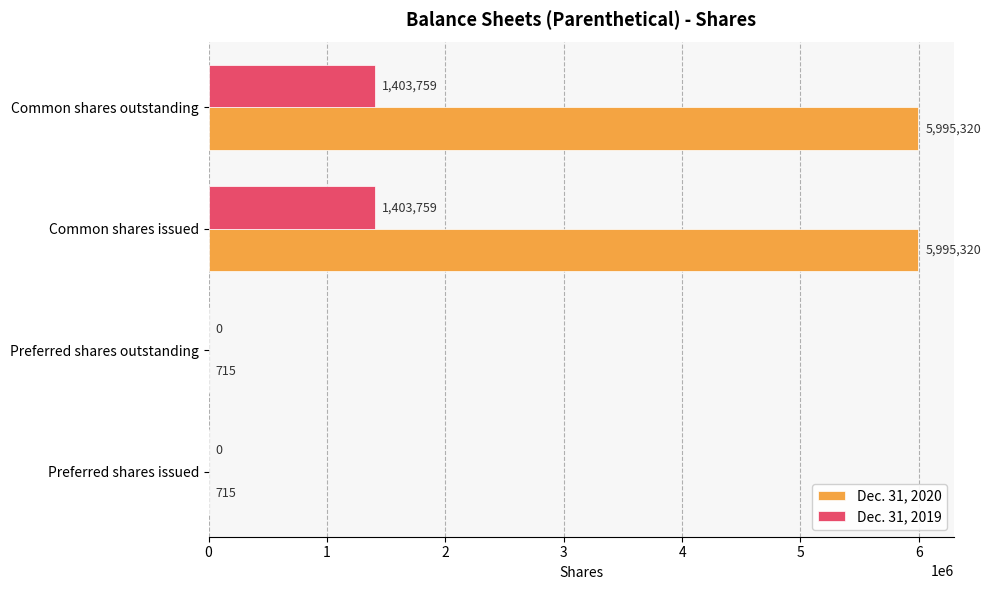

What is the maximum value shown in the chart?

5995320